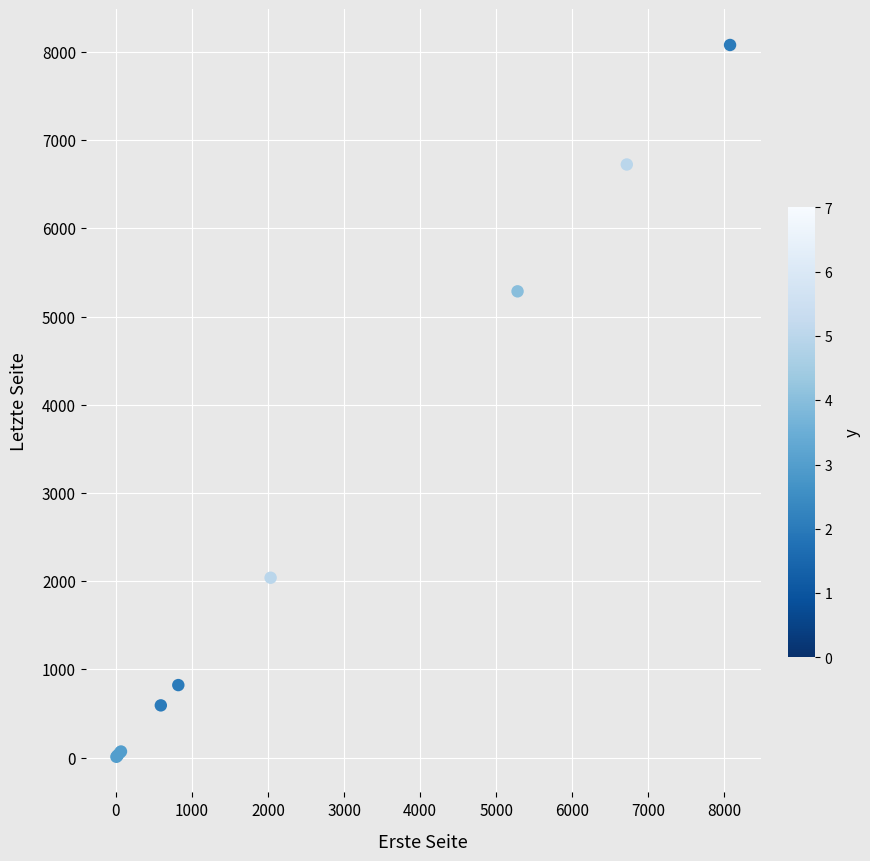

What Y value in the scatter plot is closest to 4044?

5286